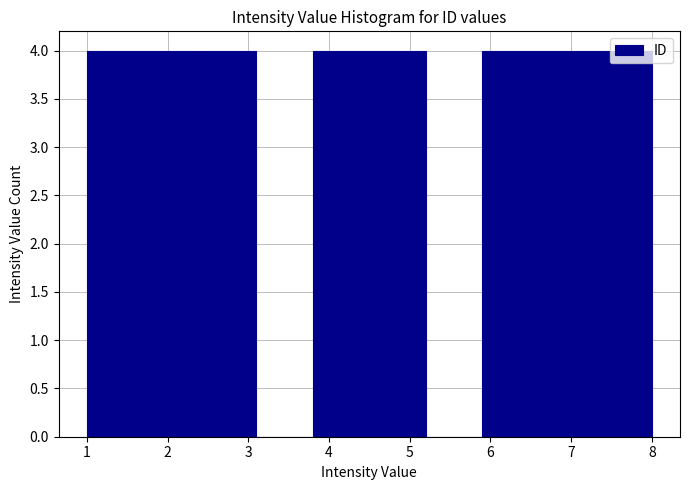

How tall is the bar that spans 6.6 to 7.3 on the x-axis? The values are not printed on the chart, so give them approximately, as read against the axis.

4